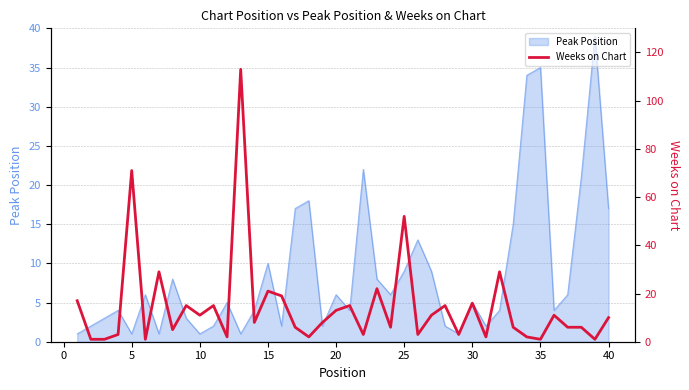

The value of Peak Position at 5 is 1. True or false?

True